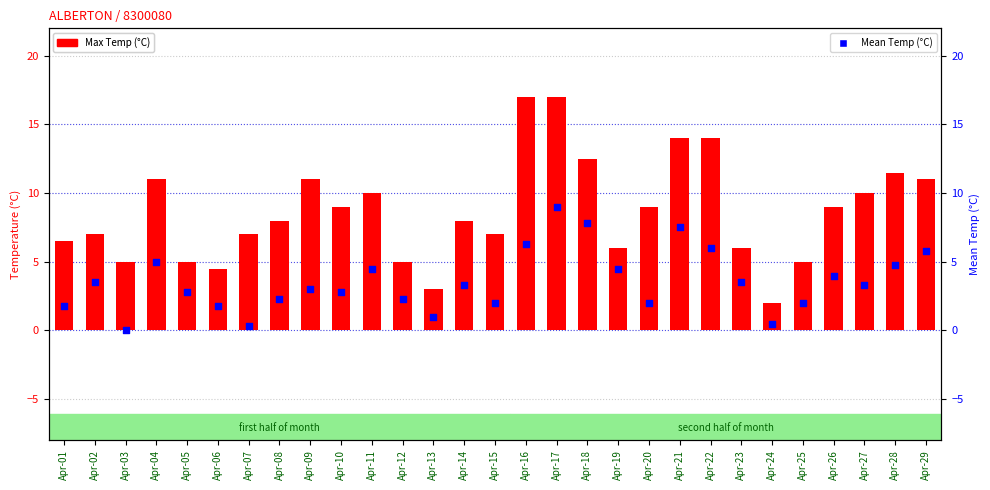

Which series has the largest total across all categories?

Max Temp (°C)